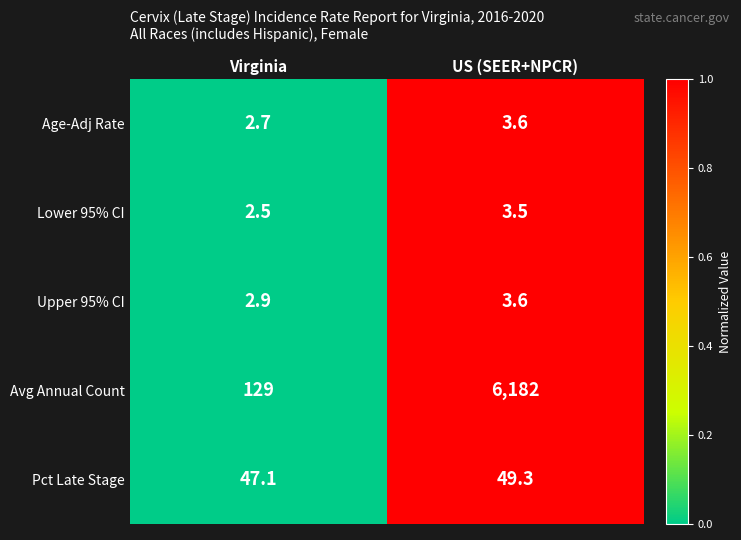

Which series has the largest total across all categories?

Avg Annual Count